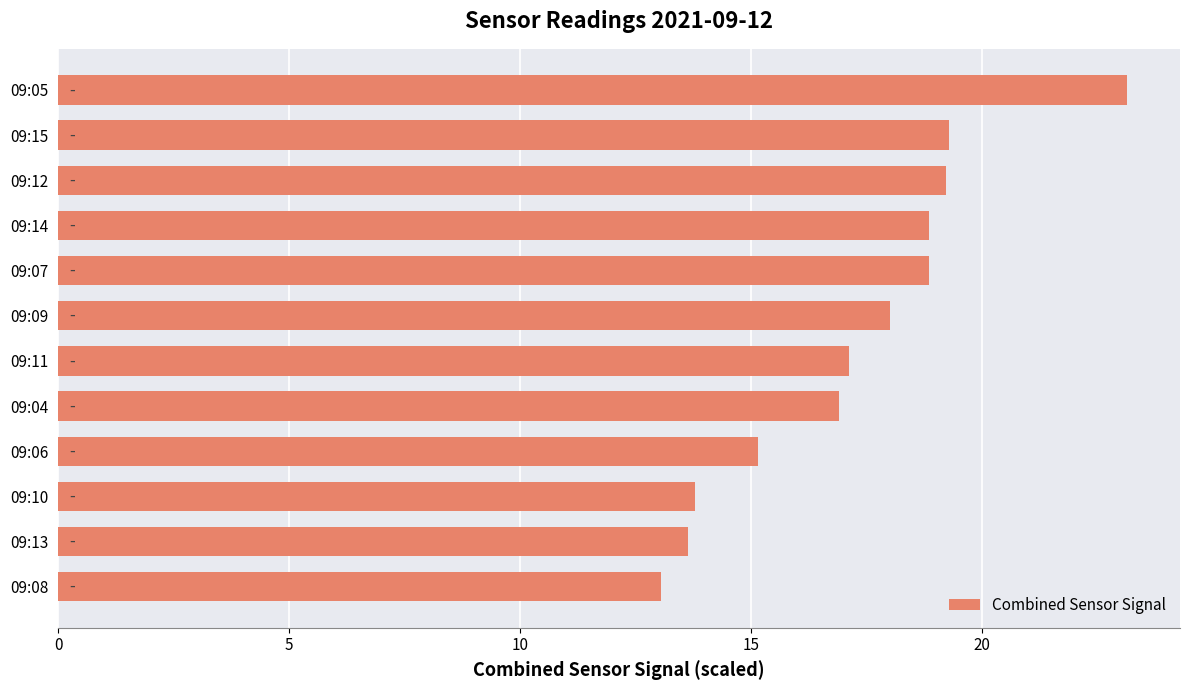

Where is the data nearest to the value 18?

09:09